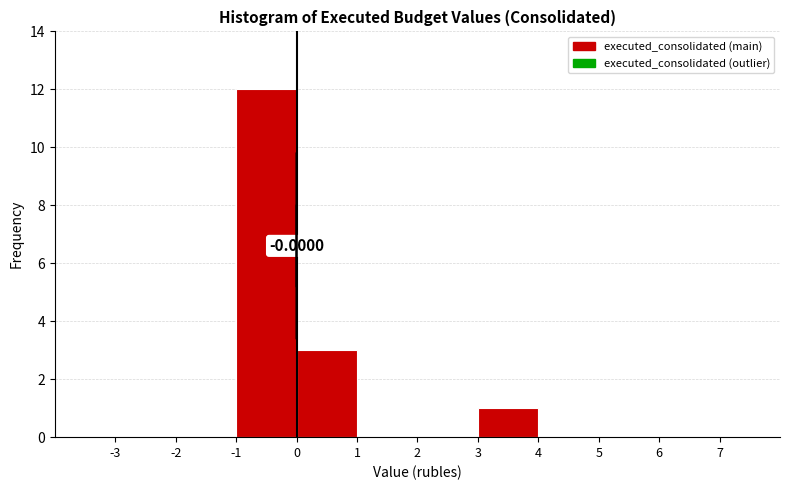

Which range on the x-axis has the tallest bar?

-1 to 0